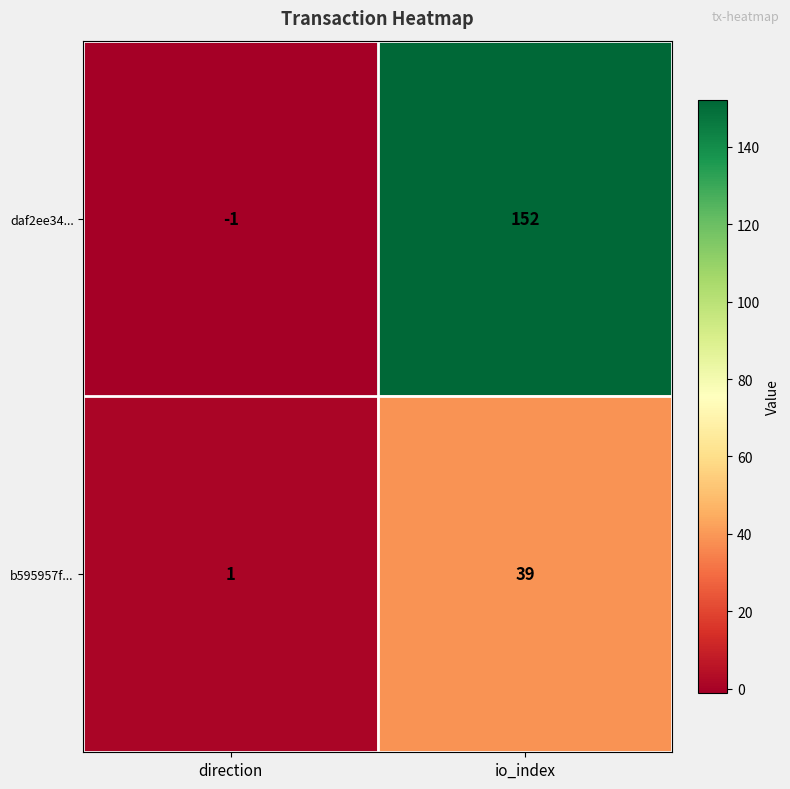

Which series changed the most between direction and io_index?

daf2ee34...